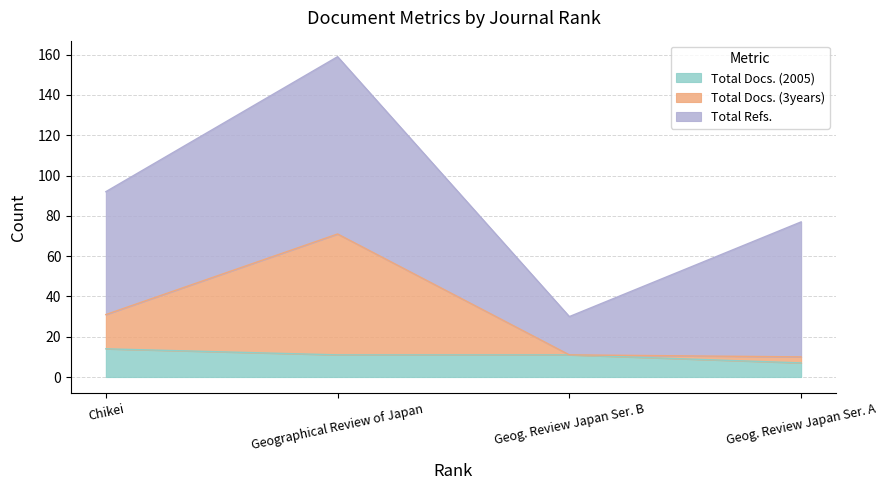

The value of Total Docs. (2005) at Geog. Review Japan Ser. A is 7. True or false?

True